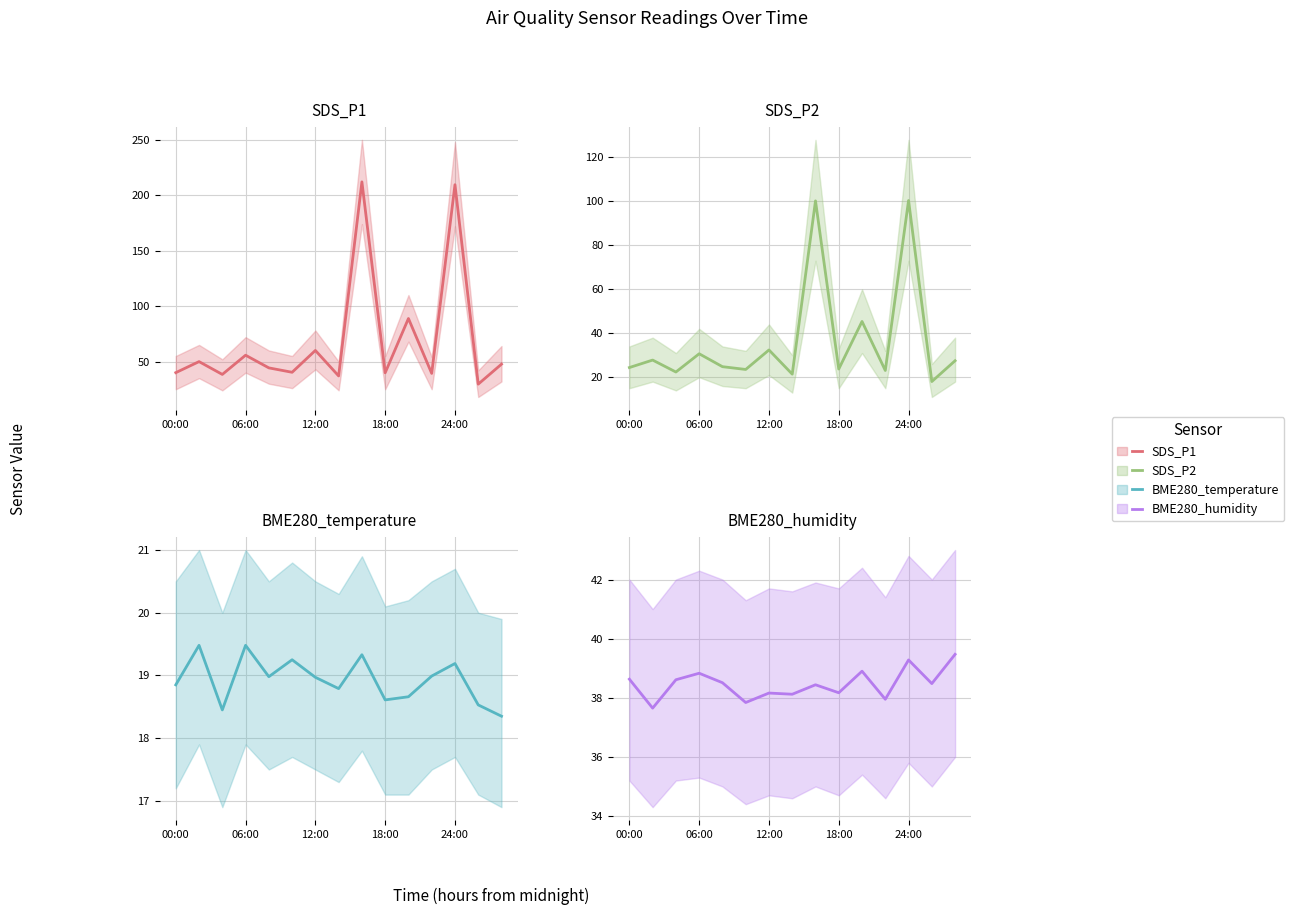

What is the maximum value shown in the chart?

212.1